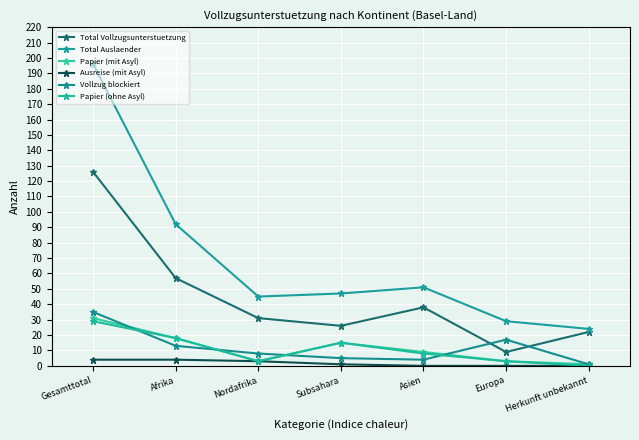

What is the greatest value displayed?

196